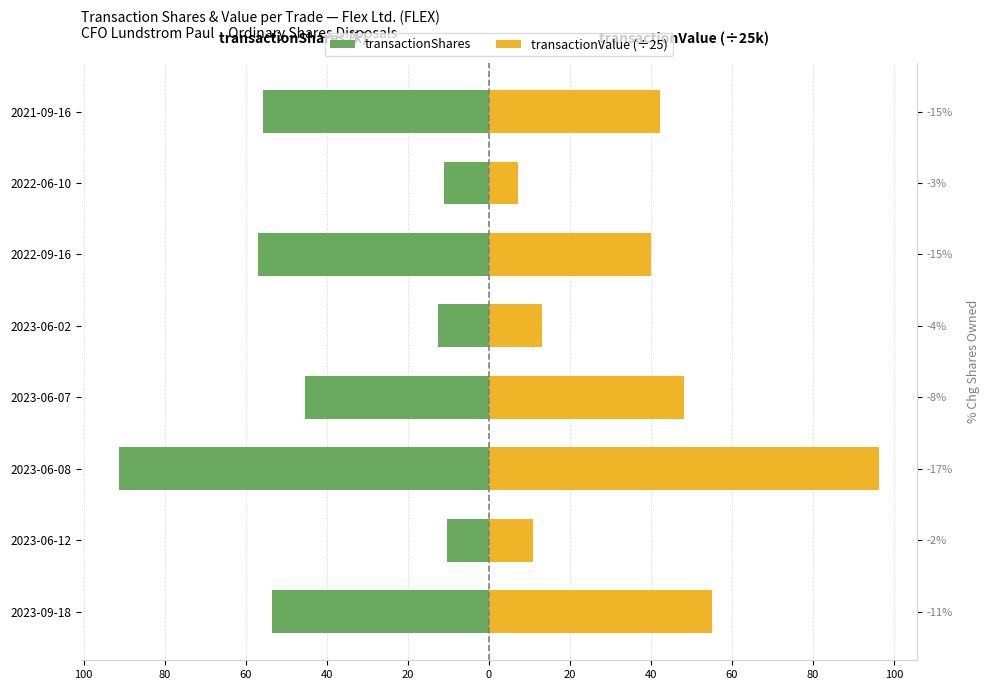

What are all the series names shown in the legend?

transactionShares, transactionValue (÷25)